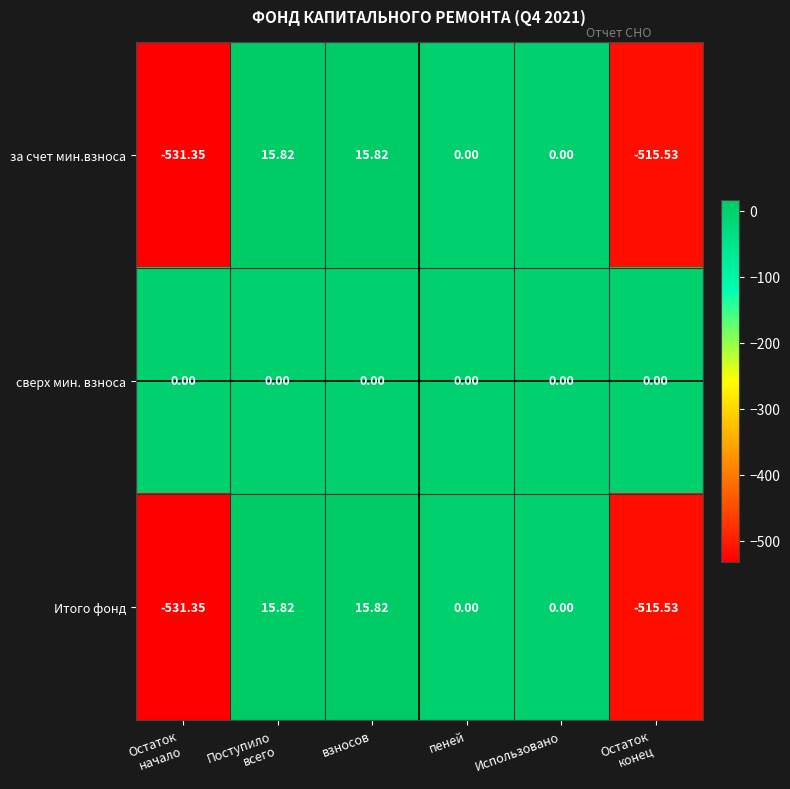

Which series has the largest total across all categories?

сверх мин. взноса